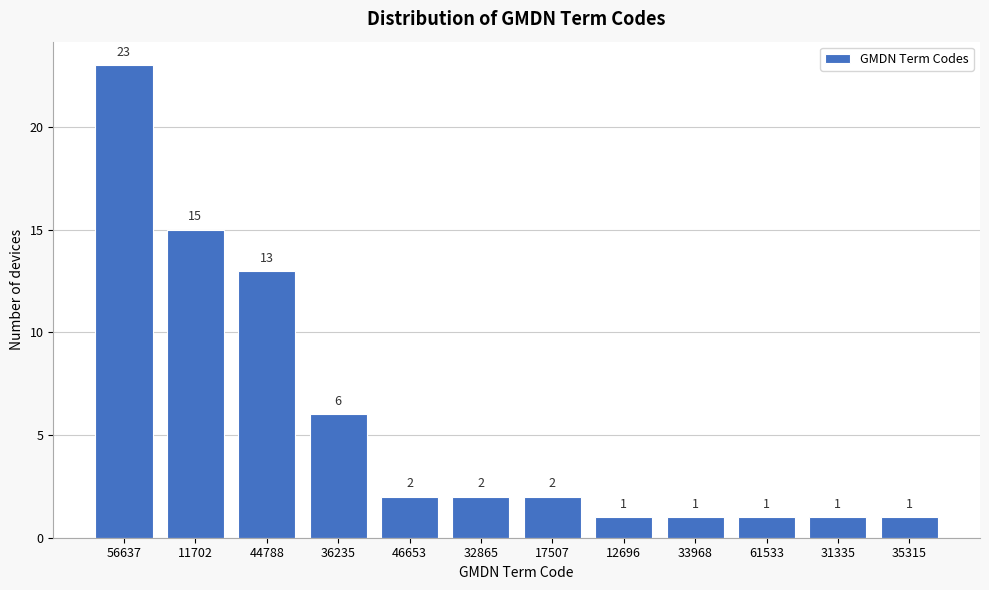

Reading right to left, what are all the values shown in this chart?

35315=1	31335=1	61533=1	33968=1	12696=1	17507=2	32865=2	46653=2	36235=6	44788=13	11702=15	56637=23